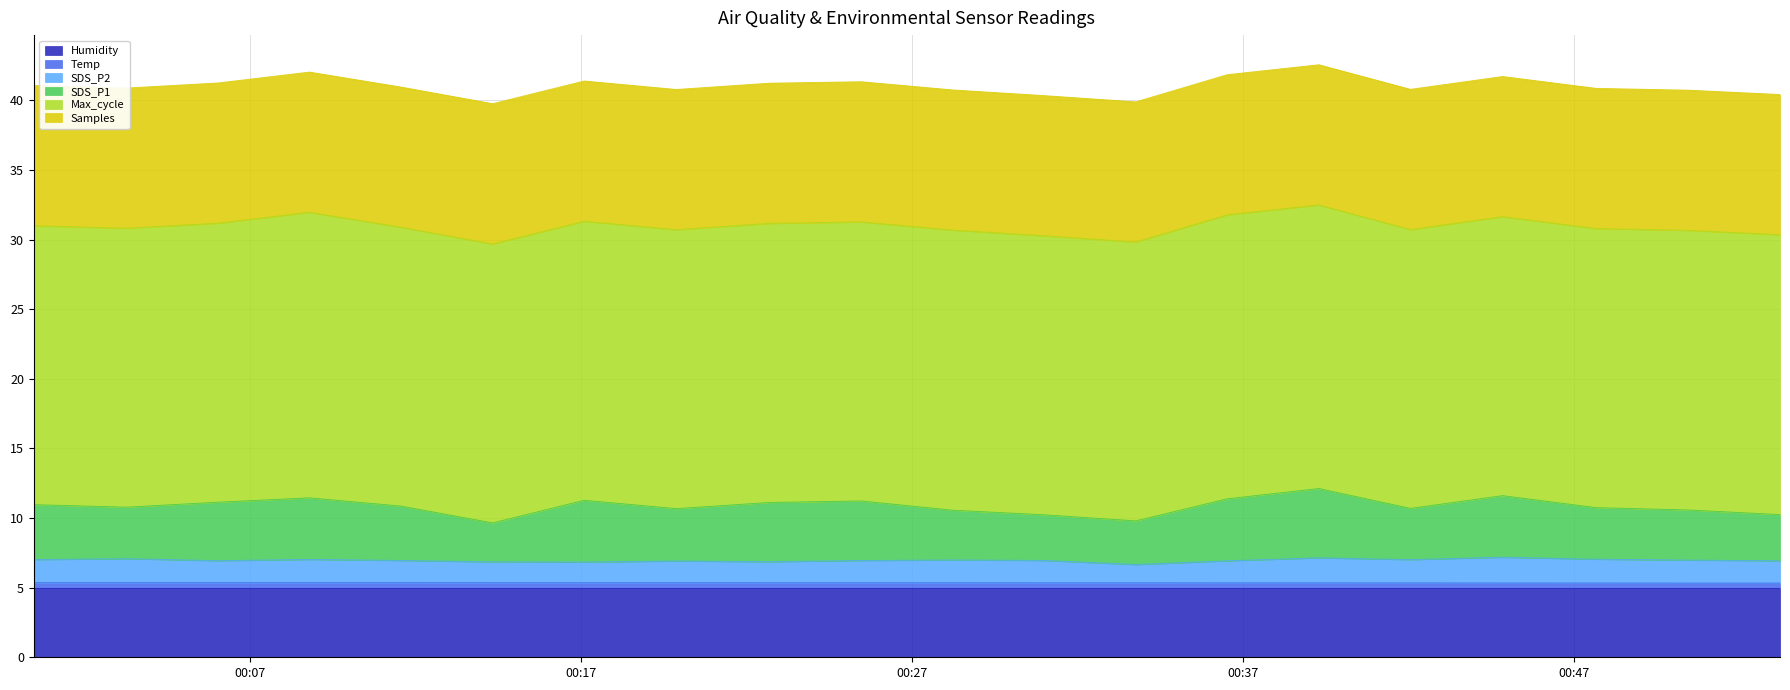

What is the greatest value displayed?

12.1